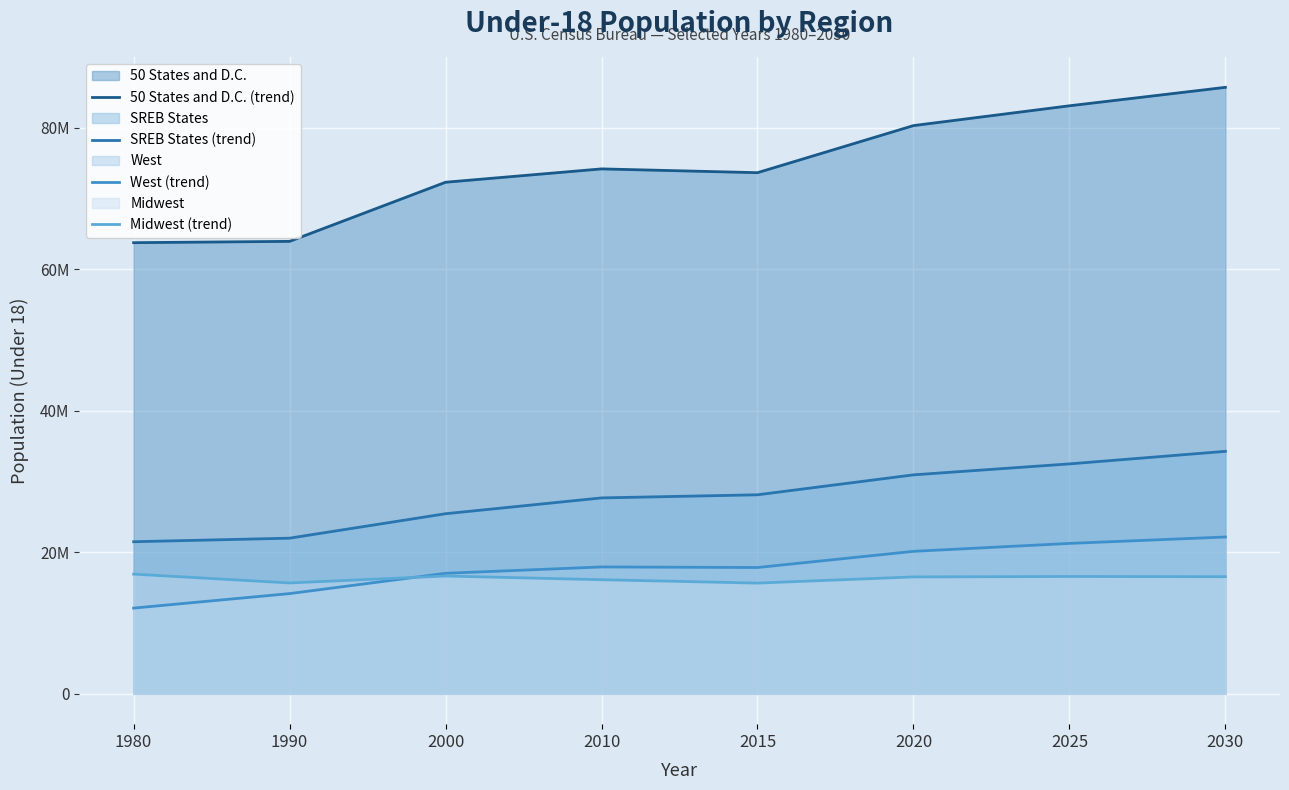

Rank the categories by West (trend) value from highest to lowest.

2030, 2025, 2020, 2010, 2015, 2000, 1990, 1980